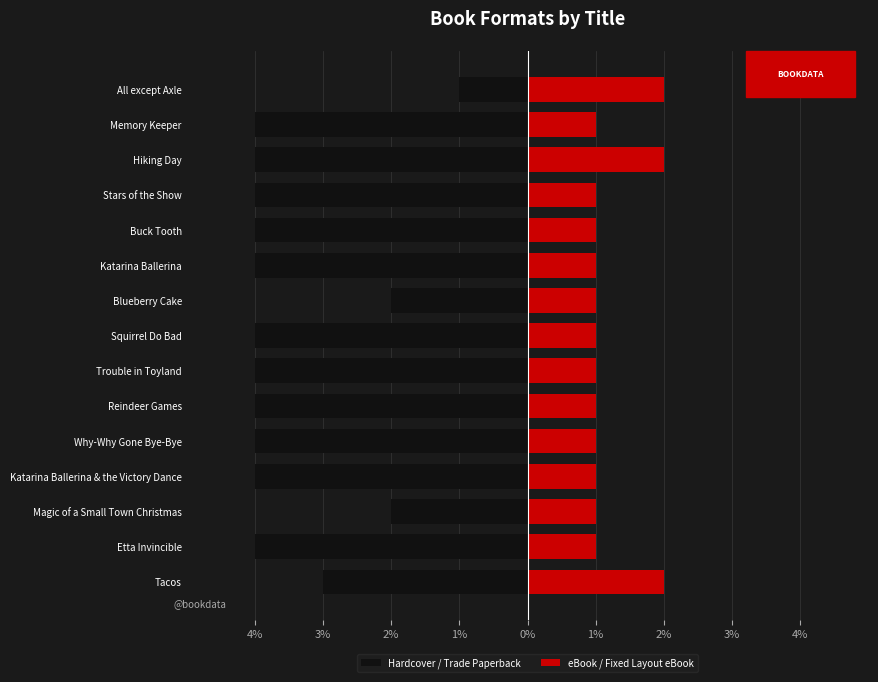

How many bars are there in each group?

2